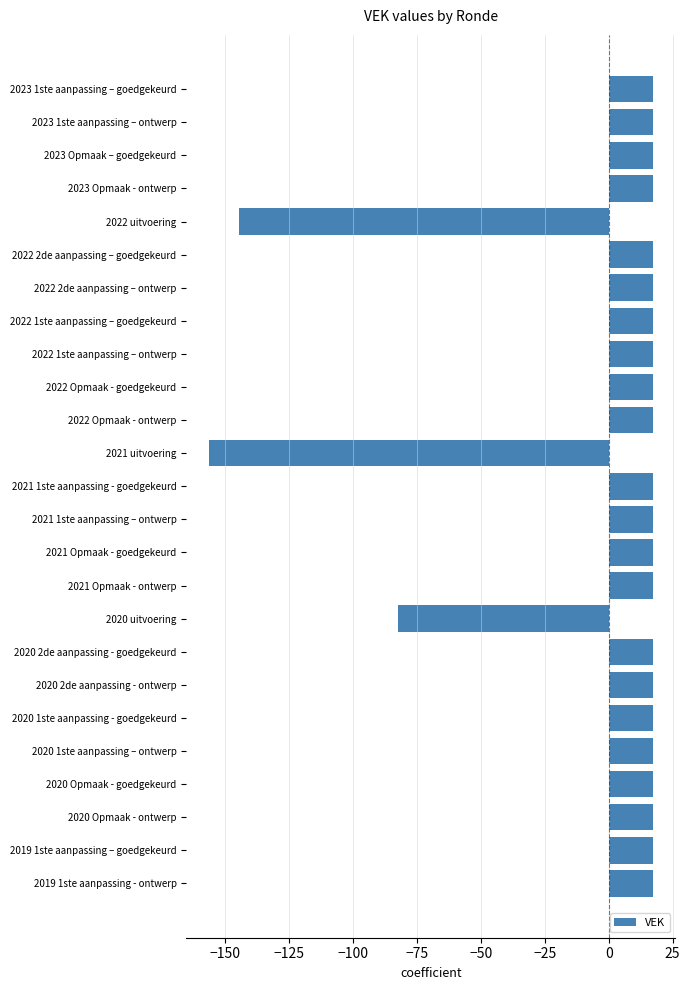

What is the ratio of the value at 2023 1ste aanpassing – goedgekeurd to the value at 2022 1ste aanpassing – goedgekeurd?

1.0